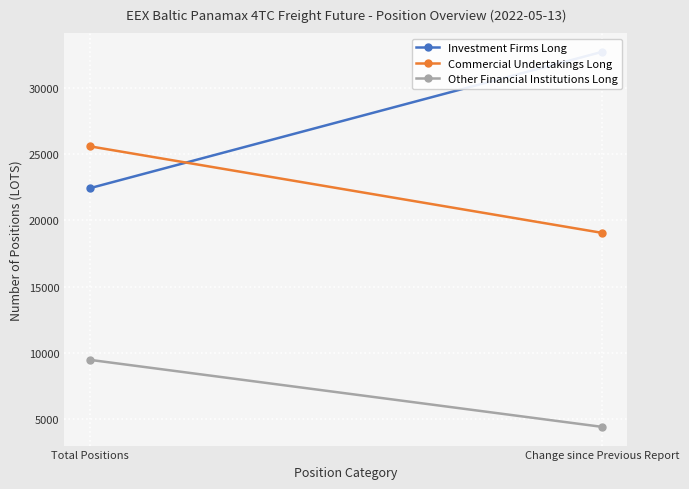

Which series has the largest range (max minus min)?

Investment Firms Long